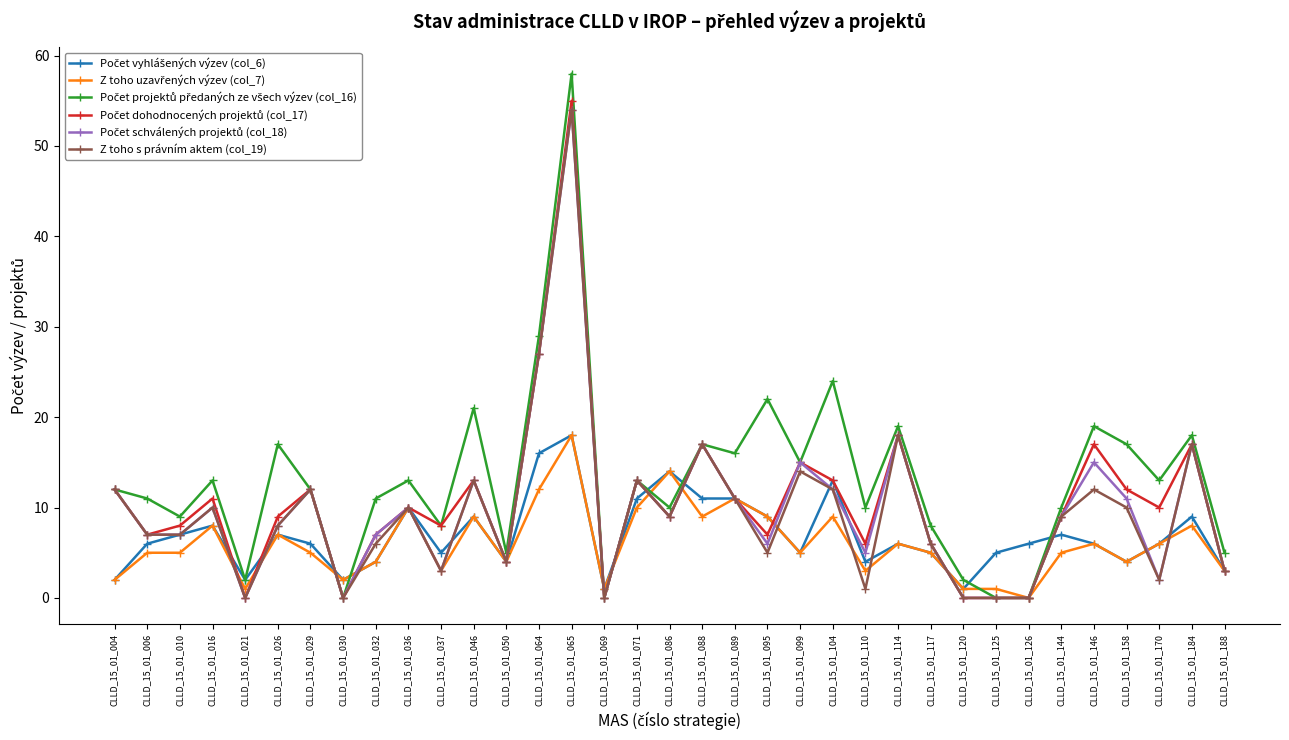

Which label corresponds to the largest value in the chart?

CLLD_15_01_065